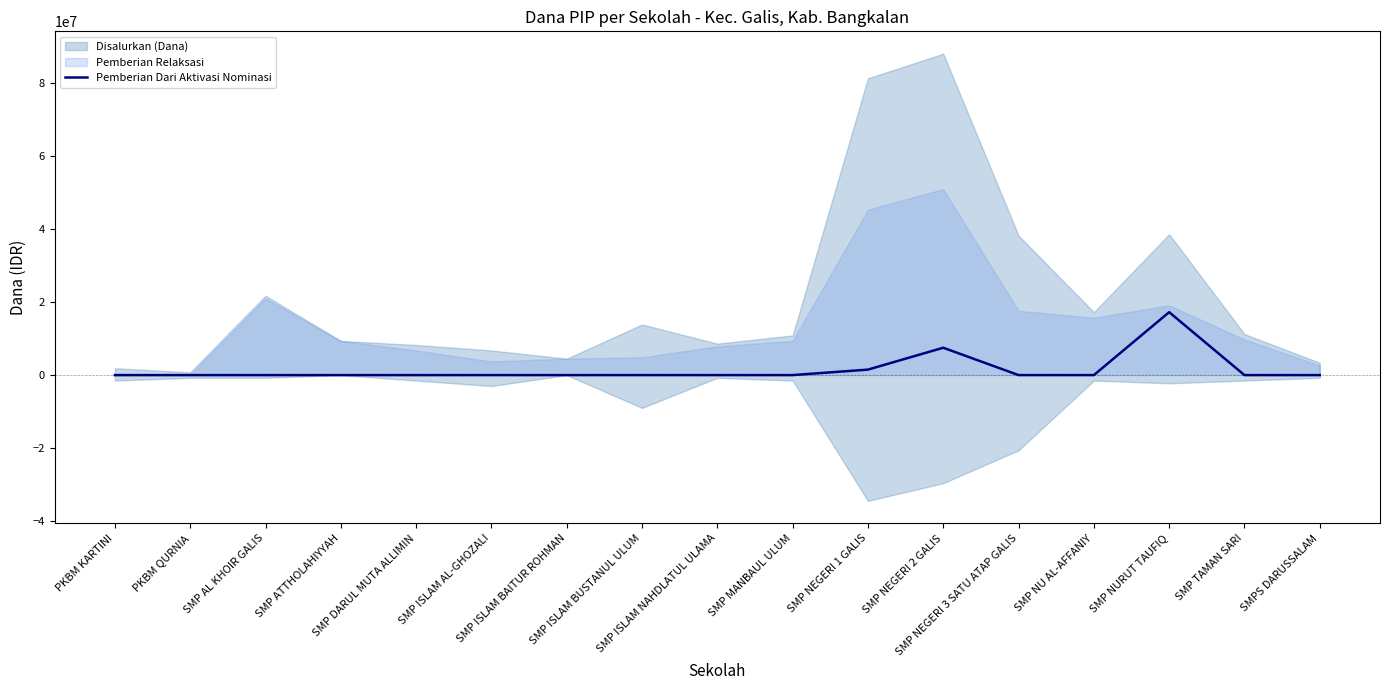

True or false: the data has more than 1 interior local peaks.

True